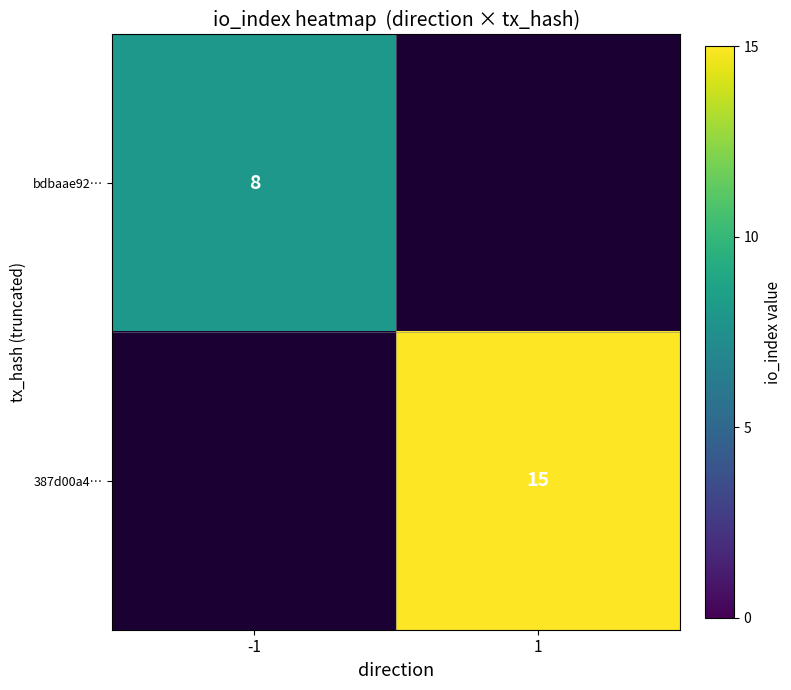

The value of 387d00a4… at 1 is 25. True or false?

False